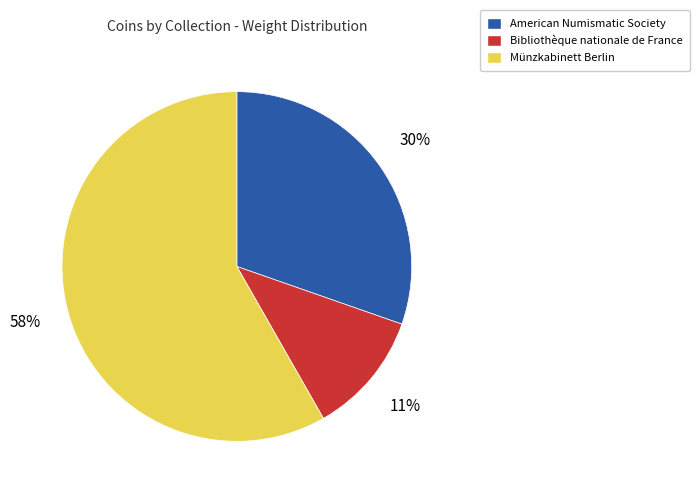

To the nearest percent, what portion does American Numismatic Society represent?

30%